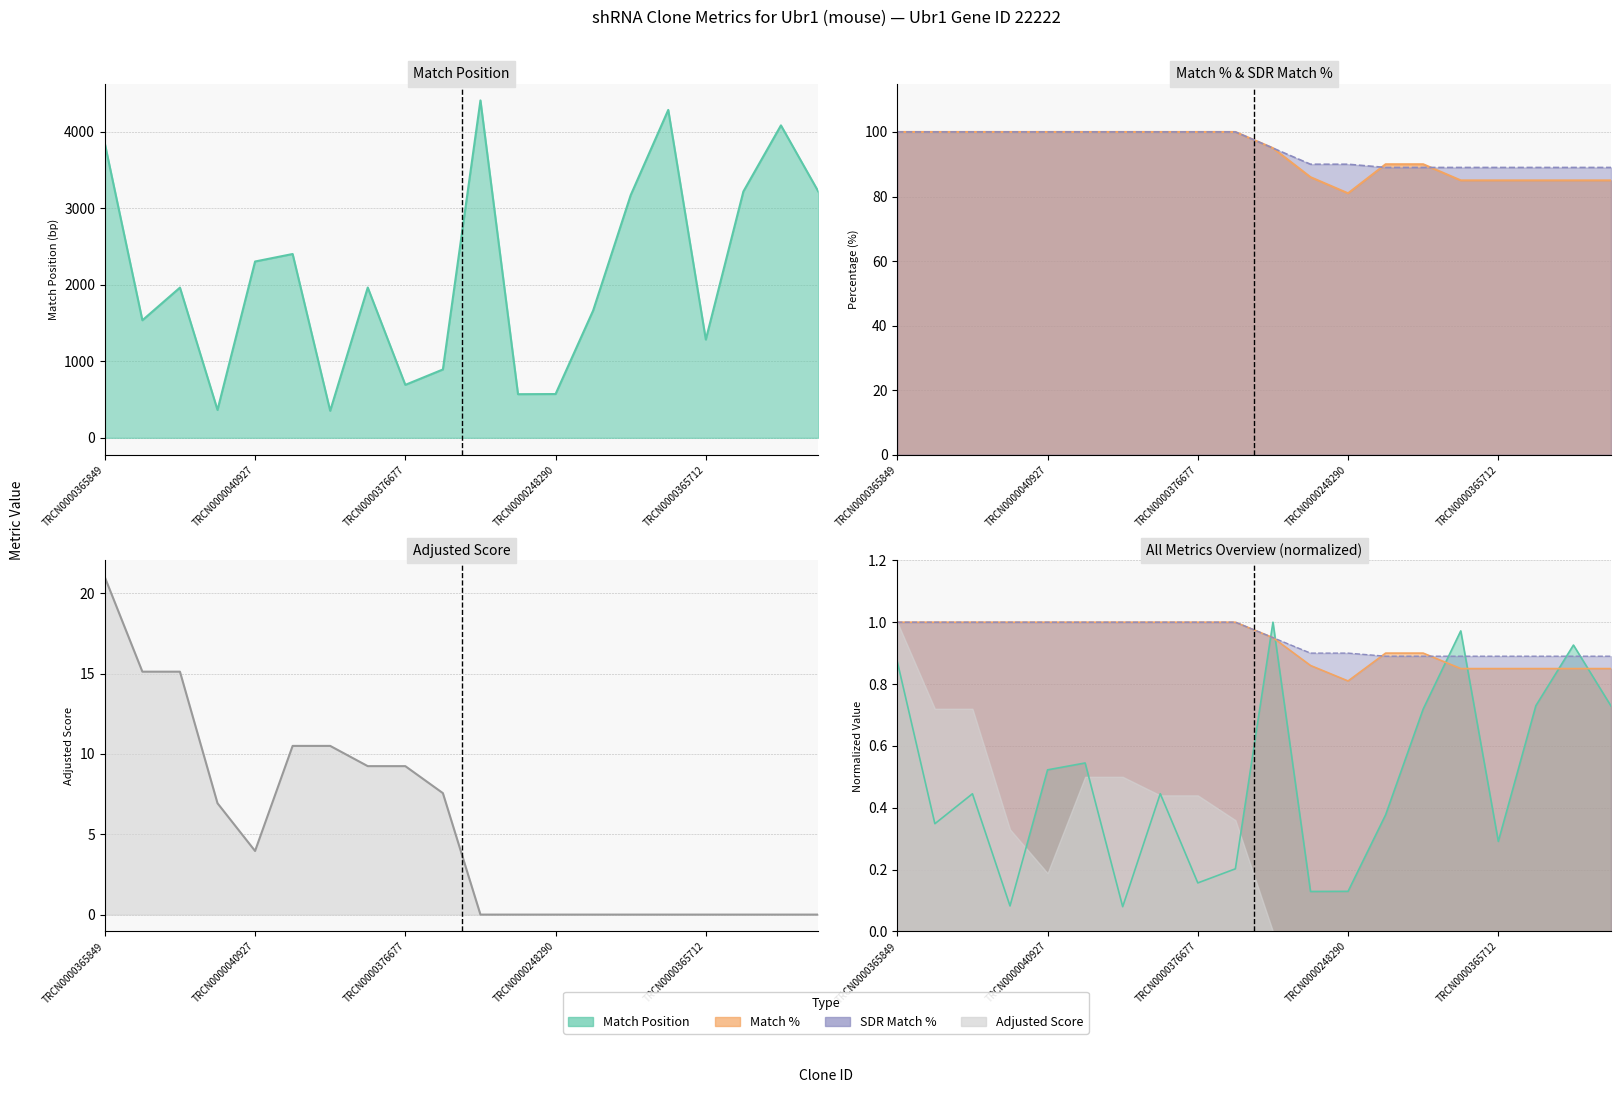

What is the sum of all Adjusted Score values?

109.2